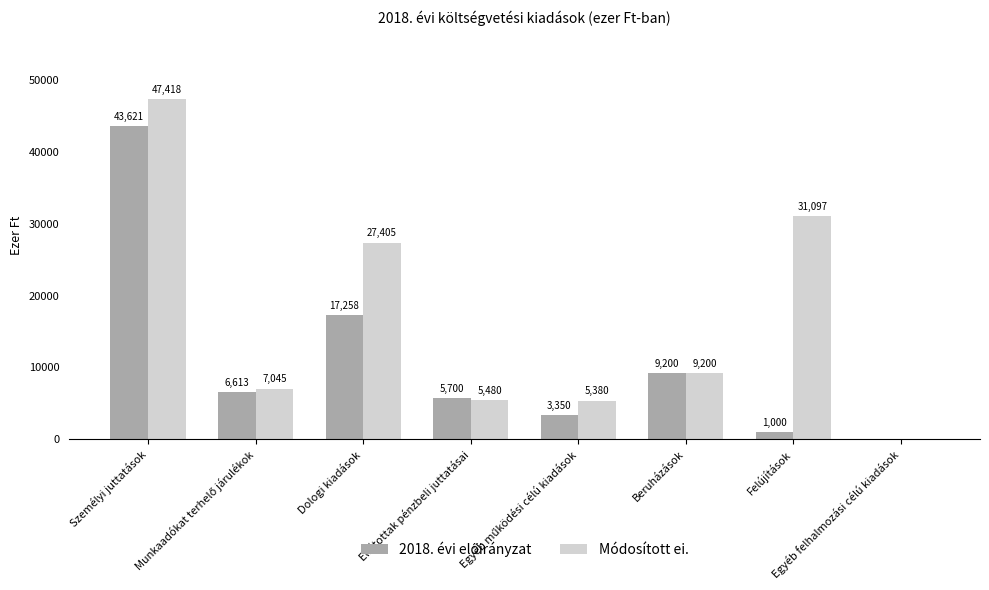

What is the average value of the Módosított ei. series?

16628